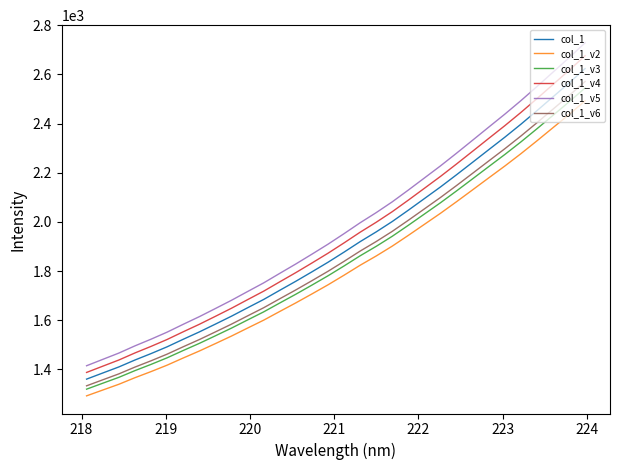

Which series has the widest spread of values?

col_1_v5